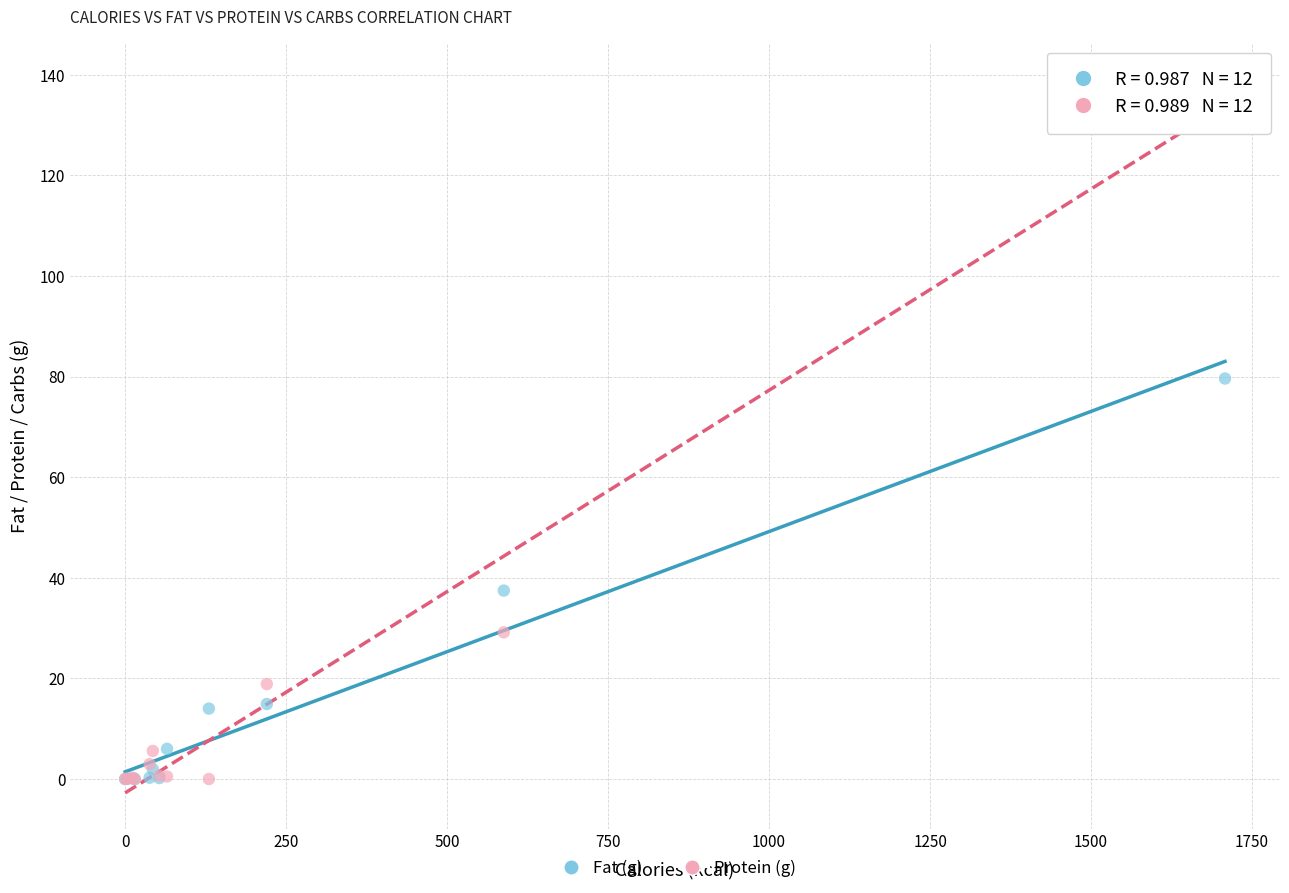

Across all series, what Y value is closest to 69?

79.6